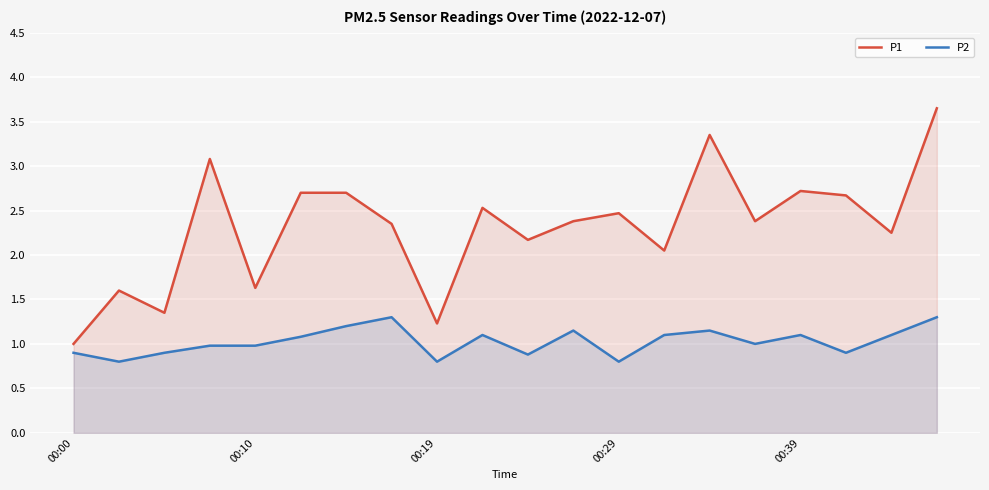

At which label does P2 reach its peak?

7